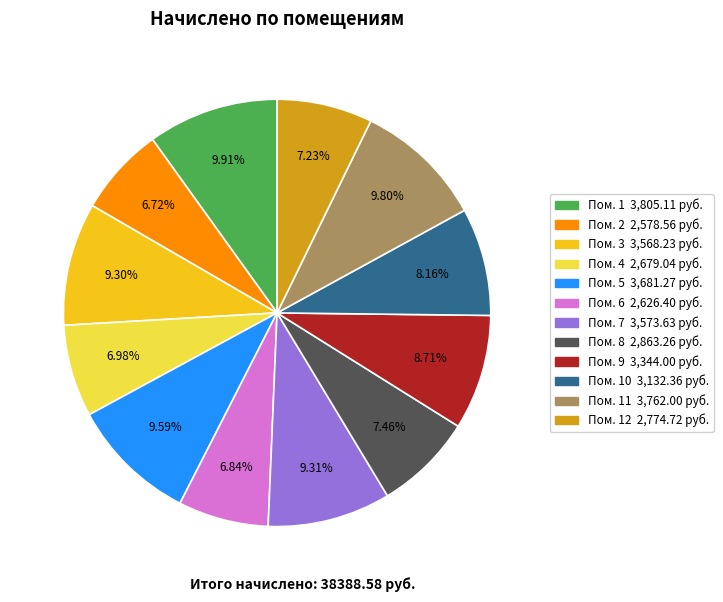

Is there a majority slice in this chart?

No